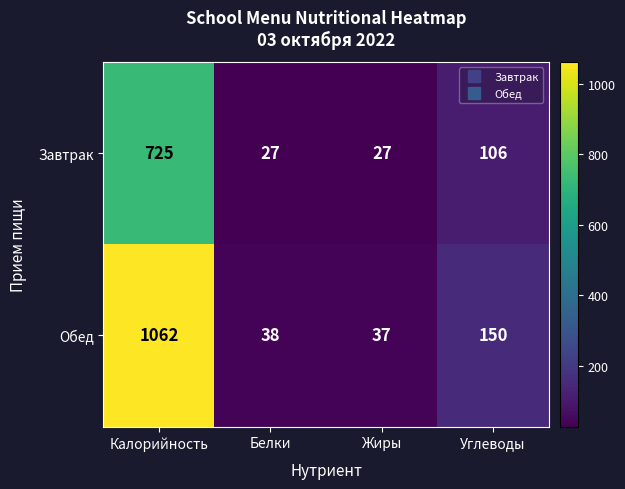

What is the difference between the second highest and minimum values in the Обед series?

113